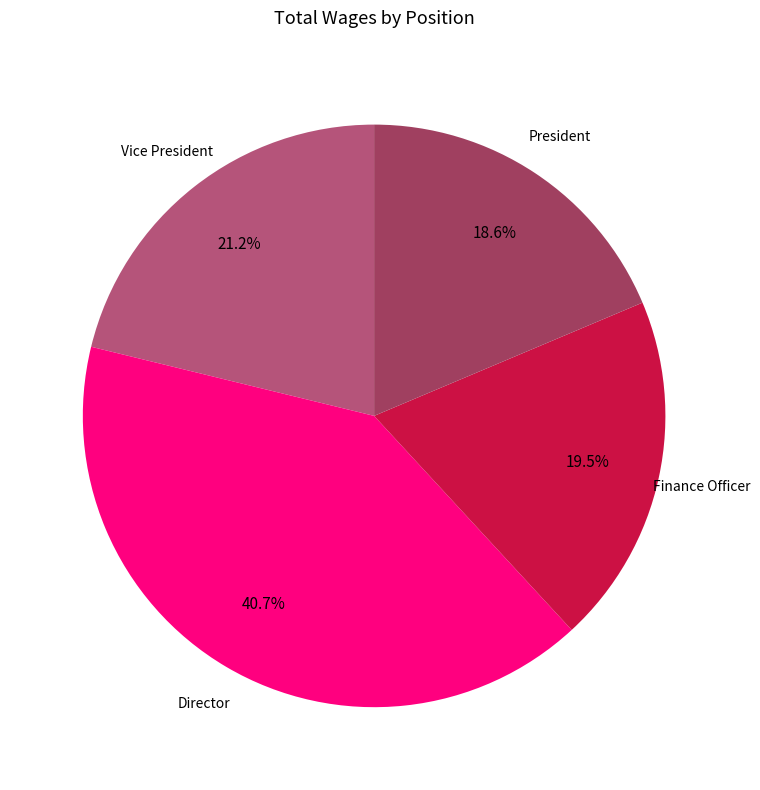

What is the ratio of the value at Vice President to the value at President?

1.1